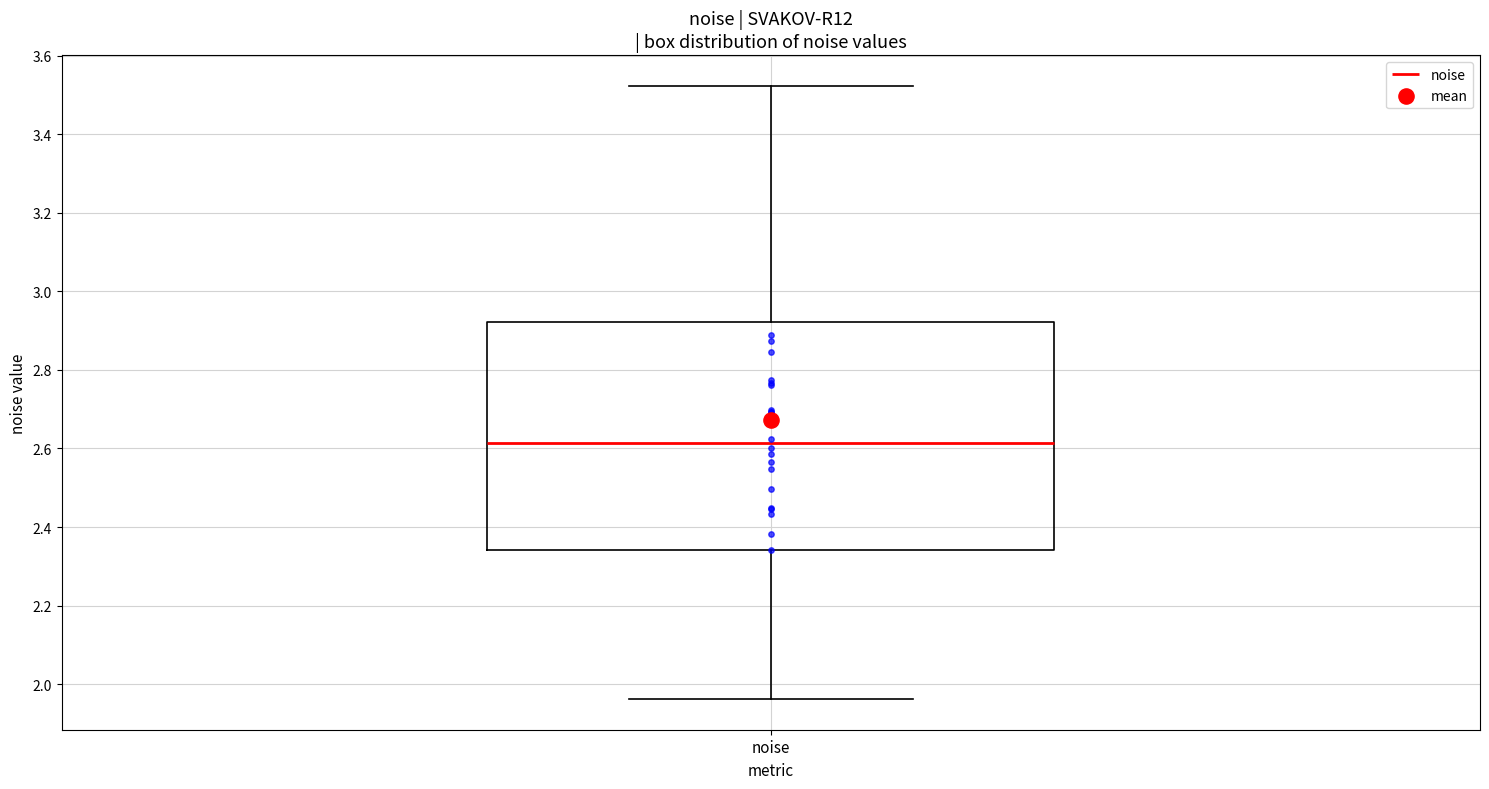

Read this box plot against the y-axis: the position of the median line, the range covered by the box, and the ends of both whiskers. The values are not printed on the chart, so give them approximately, as read against the axis.

median 2.62, box 2.34 to 2.92, whiskers 1.96 to 3.52